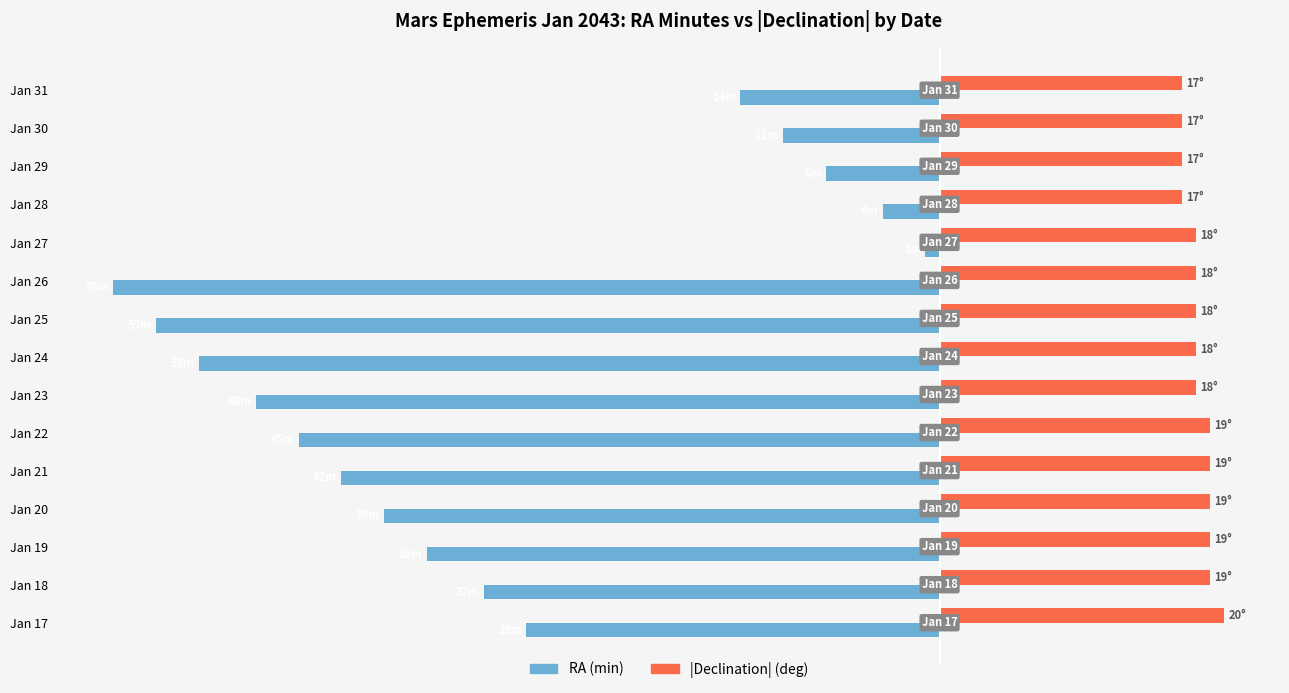

What are all the series names shown in the legend?

RA (min), |Declination| (deg)